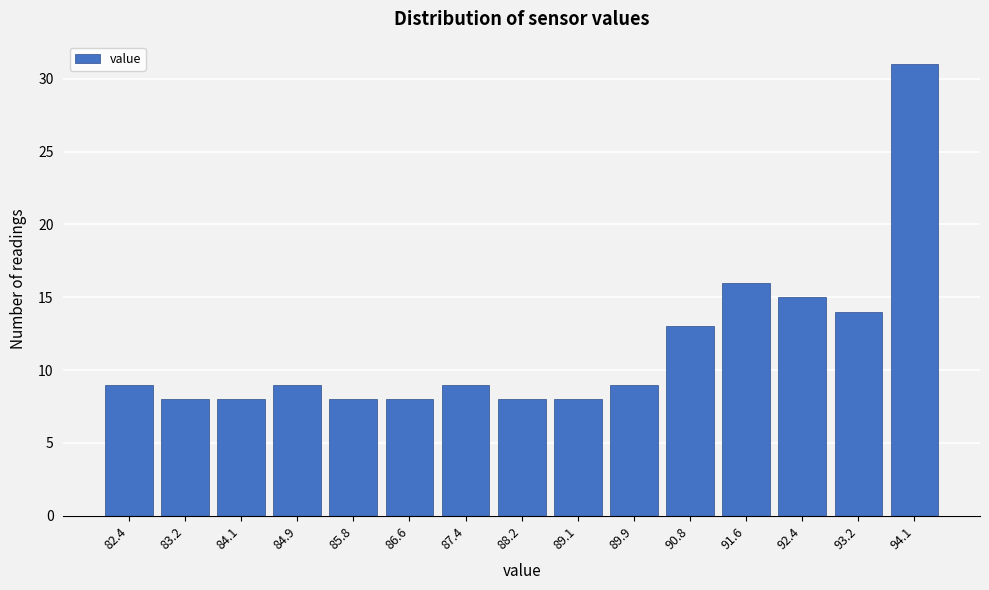

Which range on the x-axis has the tallest bar?

93.7 to 94.5